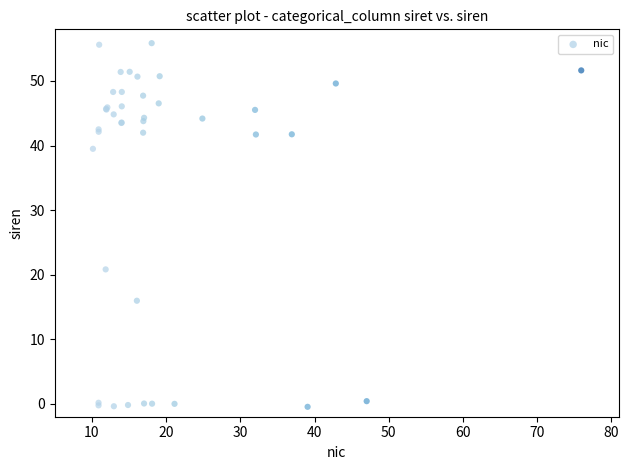

What Y value in the scatter plot is closest to 27?

20.8